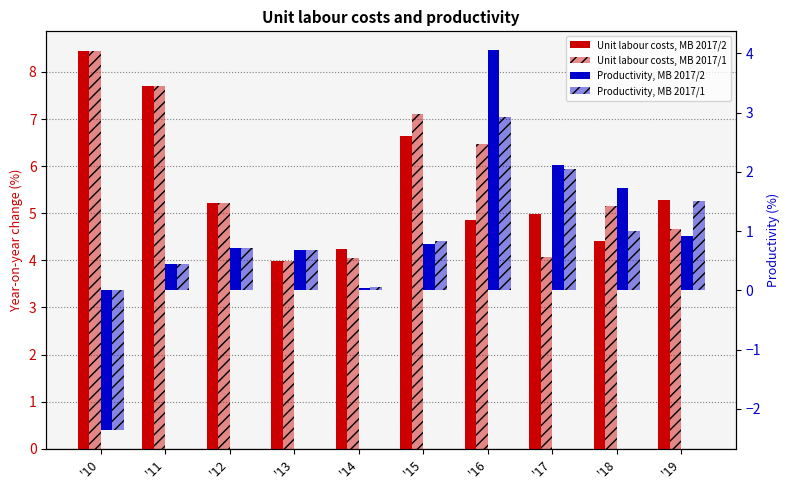

How many values in the Productivity, MB 2017/2 series are below 0?

1